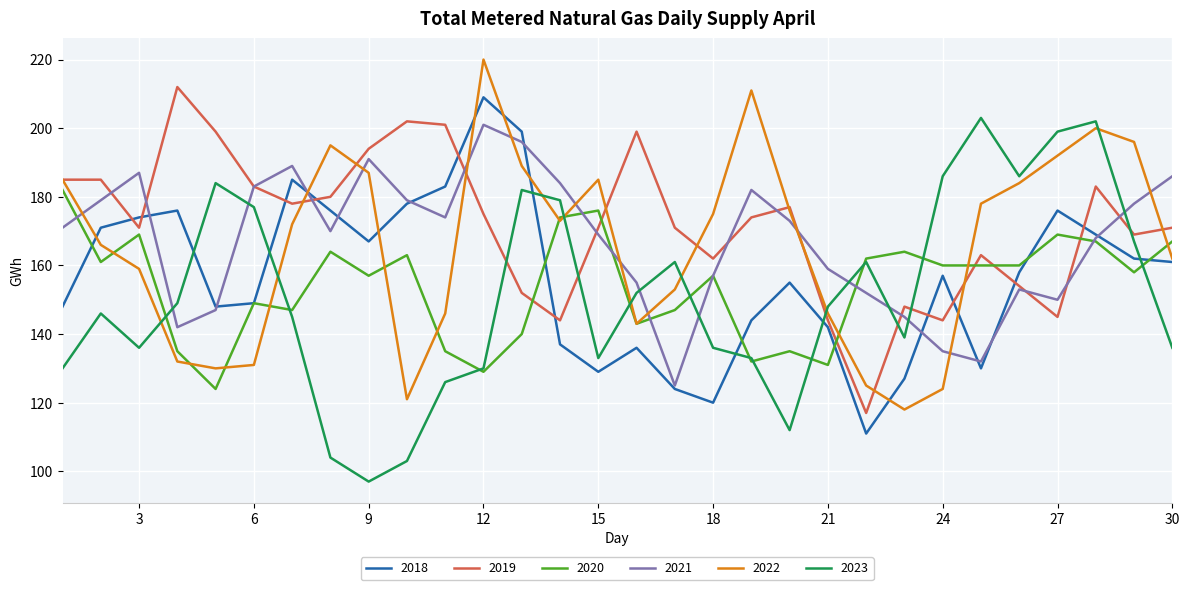

What is the smallest value displayed?

97